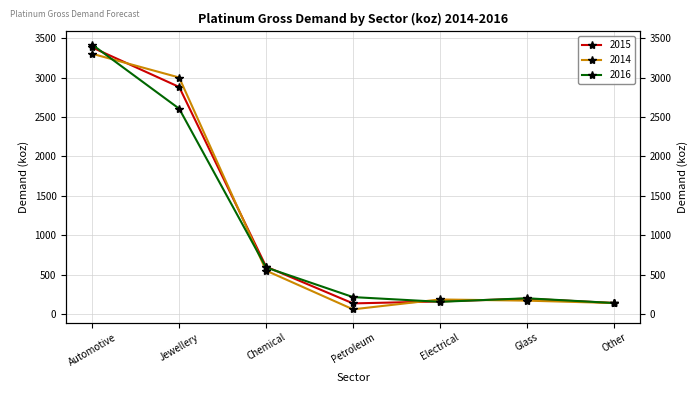

How many values in the 2015 series exceed 200?

3